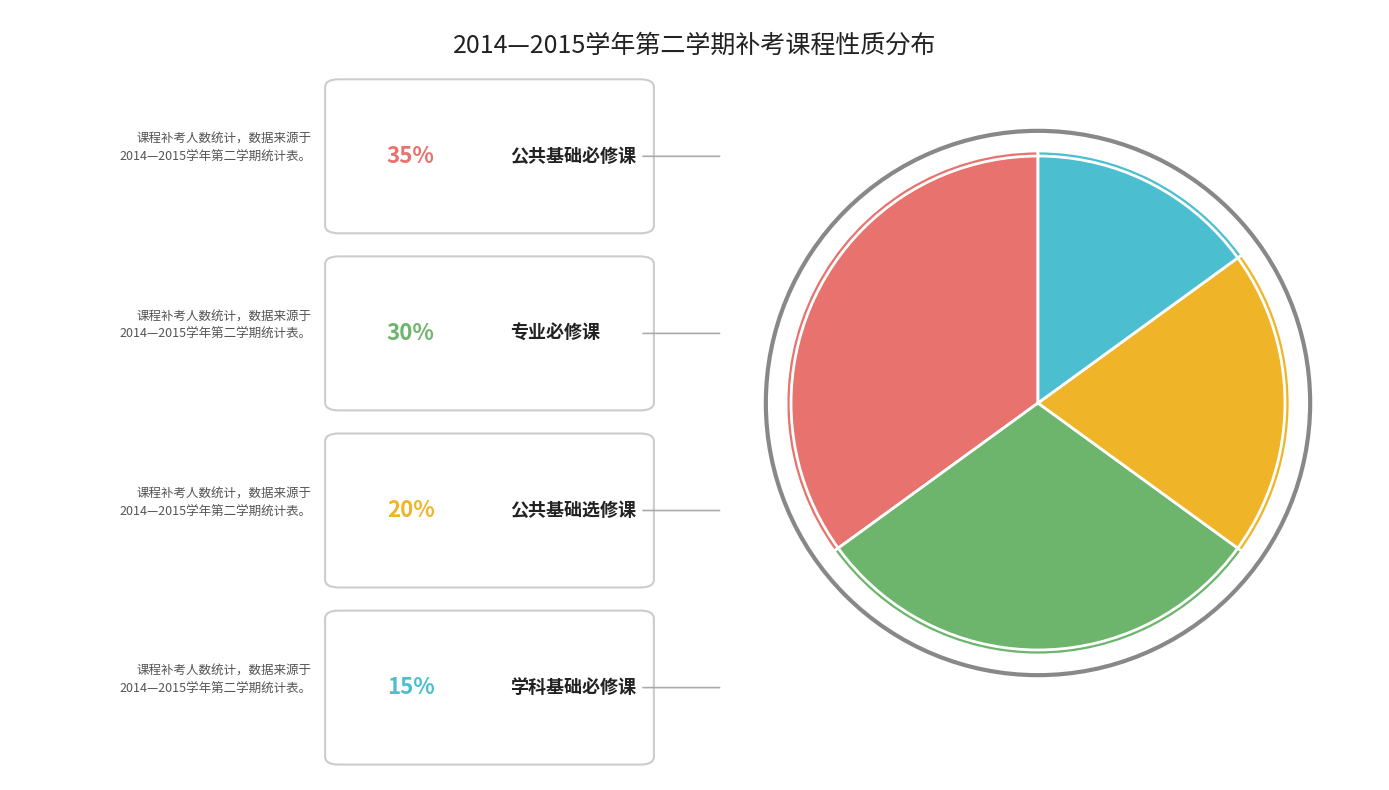

Is there any slice that represents more than half of the pie?

No